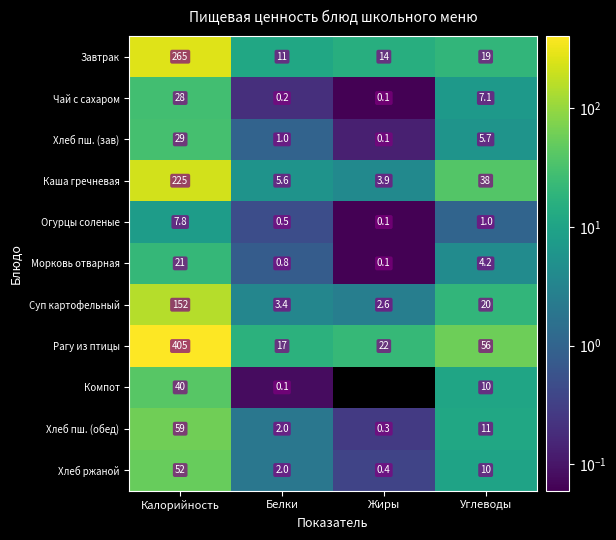

Which label corresponds to the smallest value in the chart?

Жиры